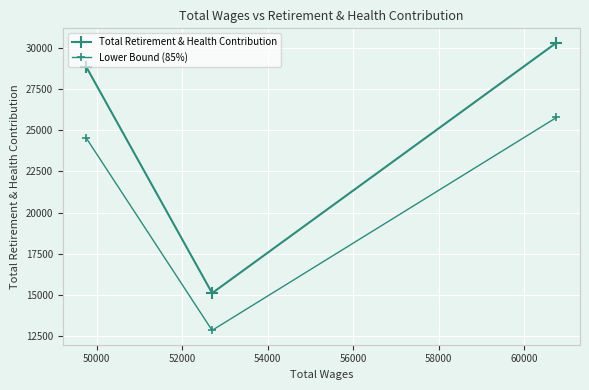

How many series are shown in this chart?

2